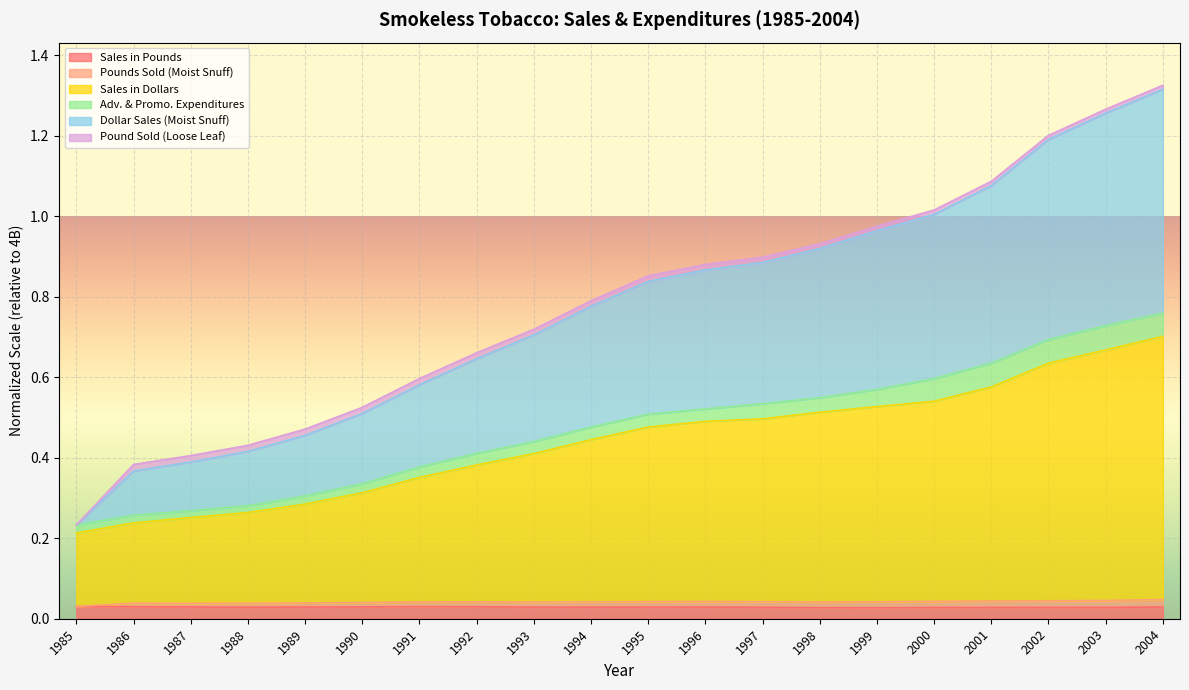

What is the difference between the highest and lowest values at 1995?

0.8